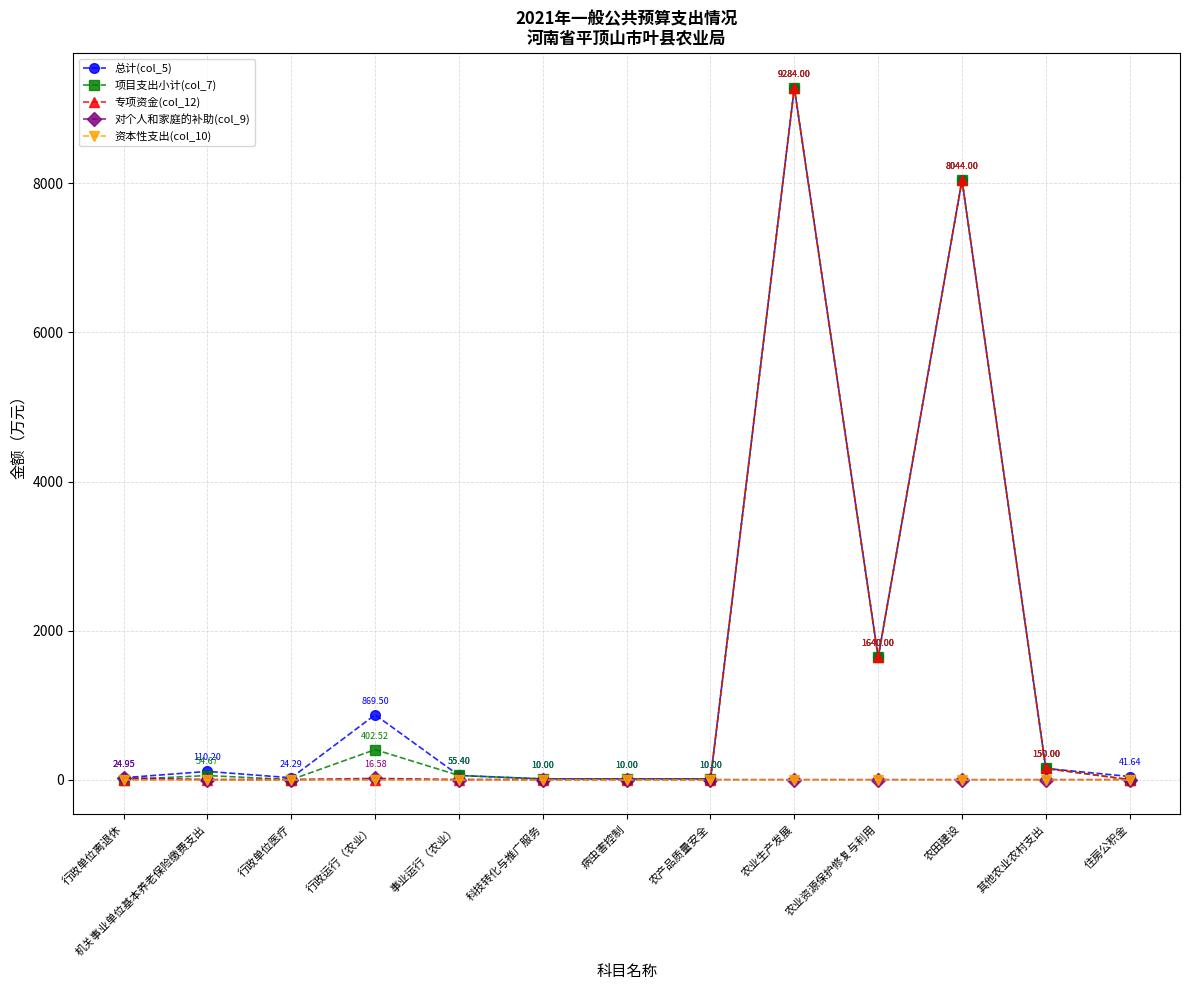

How many categories are shown in the chart?

13